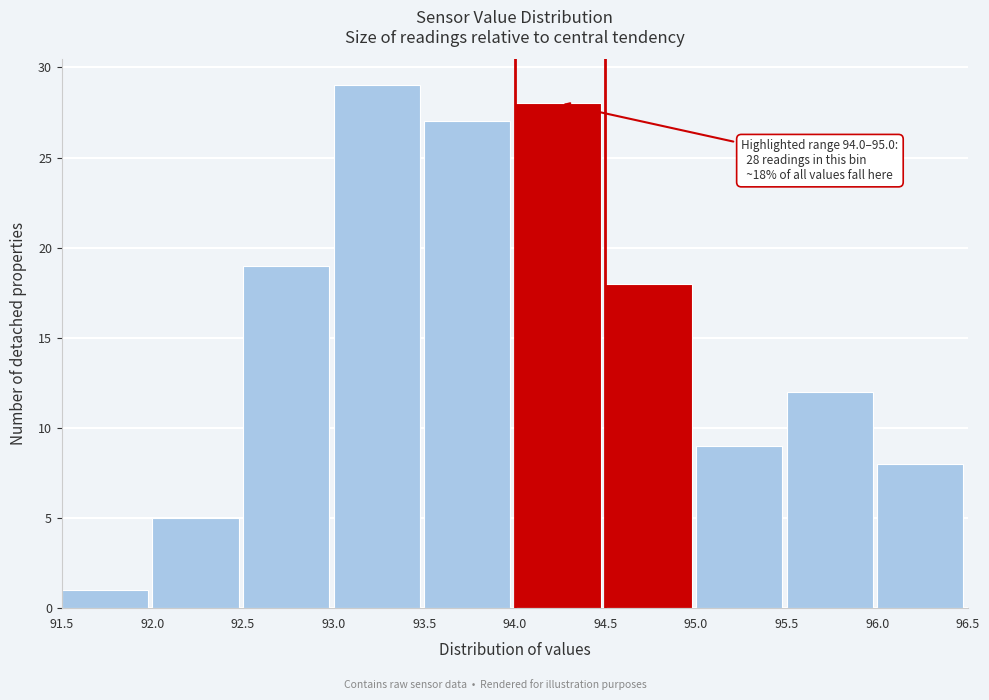

Over which range of the x-axis is the bar tallest?

93.0 to 93.5